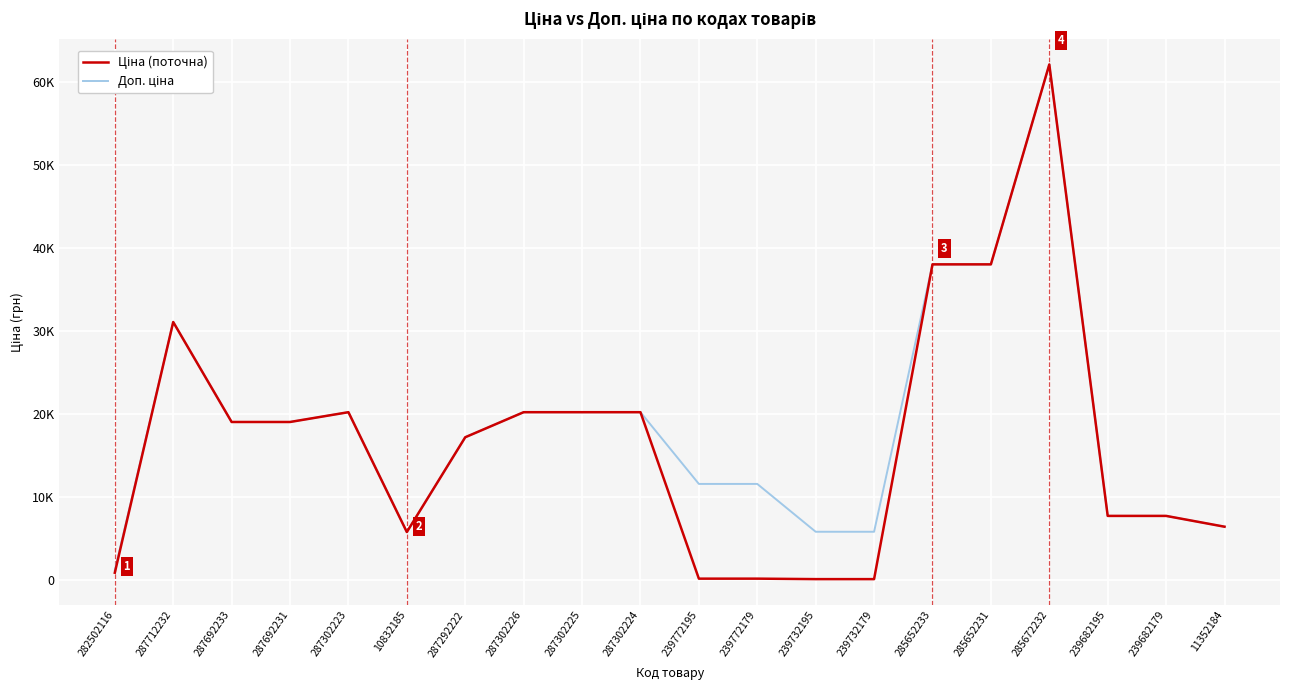

Reading left to right, list all the values displayed in this chart.

Ціна: 282502116=827.6	287712232=31058.4	287692233=19005.7	287692231=19005.7	287302223=20186.0	10832185=5736.9	287292222=17165.0	287302226=20186.0	287302225=20186.0	287302224=20186.0	239772195=115.4	239772179=115.4	239732195=57.7	239732179=57.7	285652233=38011.3	285652231=38011.3	285672232=62116.9	239682195=7680.9	239682179=7680.9	11352184=6378.9
Доп. ціна: 282502116=1121.5	287712232=31058.4	287692233=19005.7	287692231=19005.7	287302223=20186.0	10832185=5736.9	287292222=17165.0	287302226=20186.0	287302225=20186.0	287302224=20186.0	239772195=11537.0	239772179=11537.0	239732195=5769.0	239732179=5769.0	285652233=38011.3	285652231=38011.3	285672232=62116.9	239682195=7680.9	239682179=7680.9	11352184=6378.9